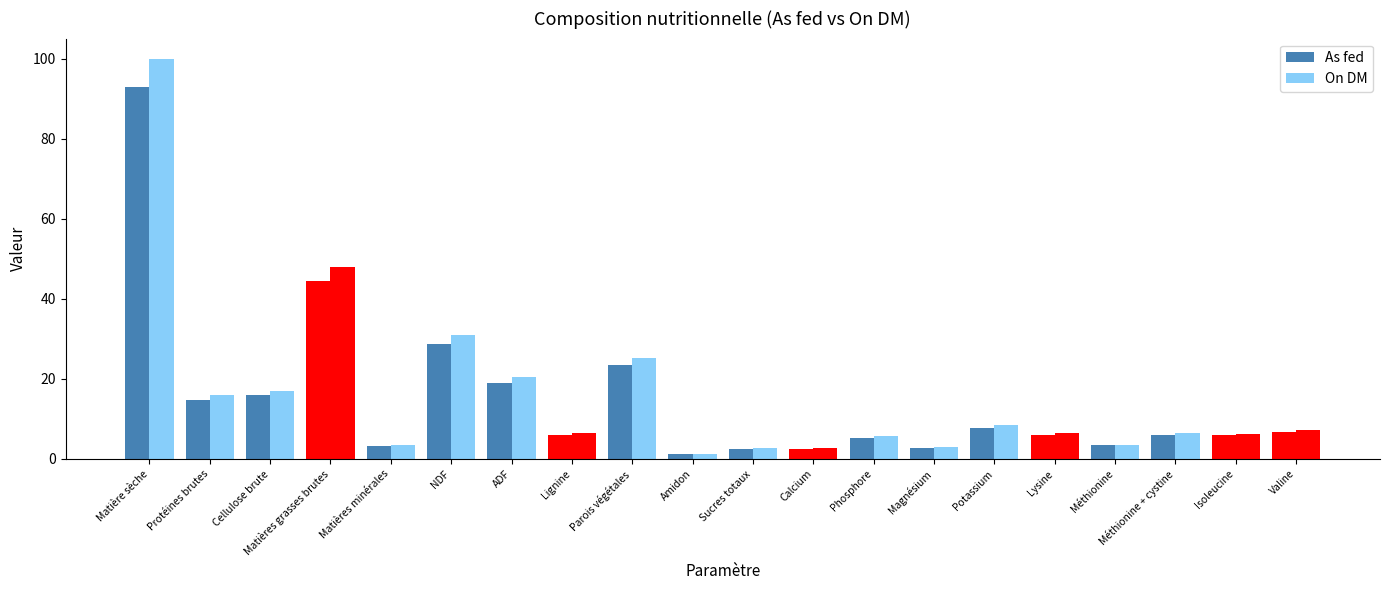

List the series in order of their peak value, lowest first.

As fed, On DM